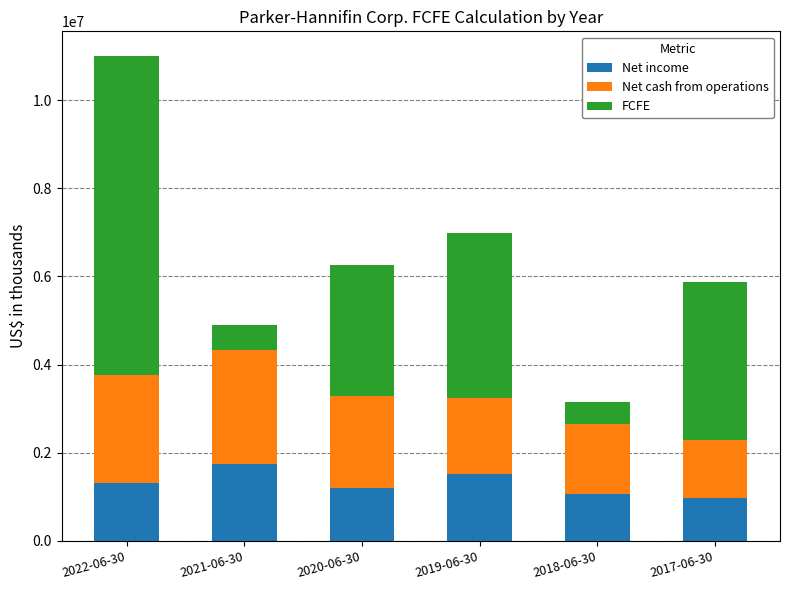

How many values in the Net income series are below 1315605?

3